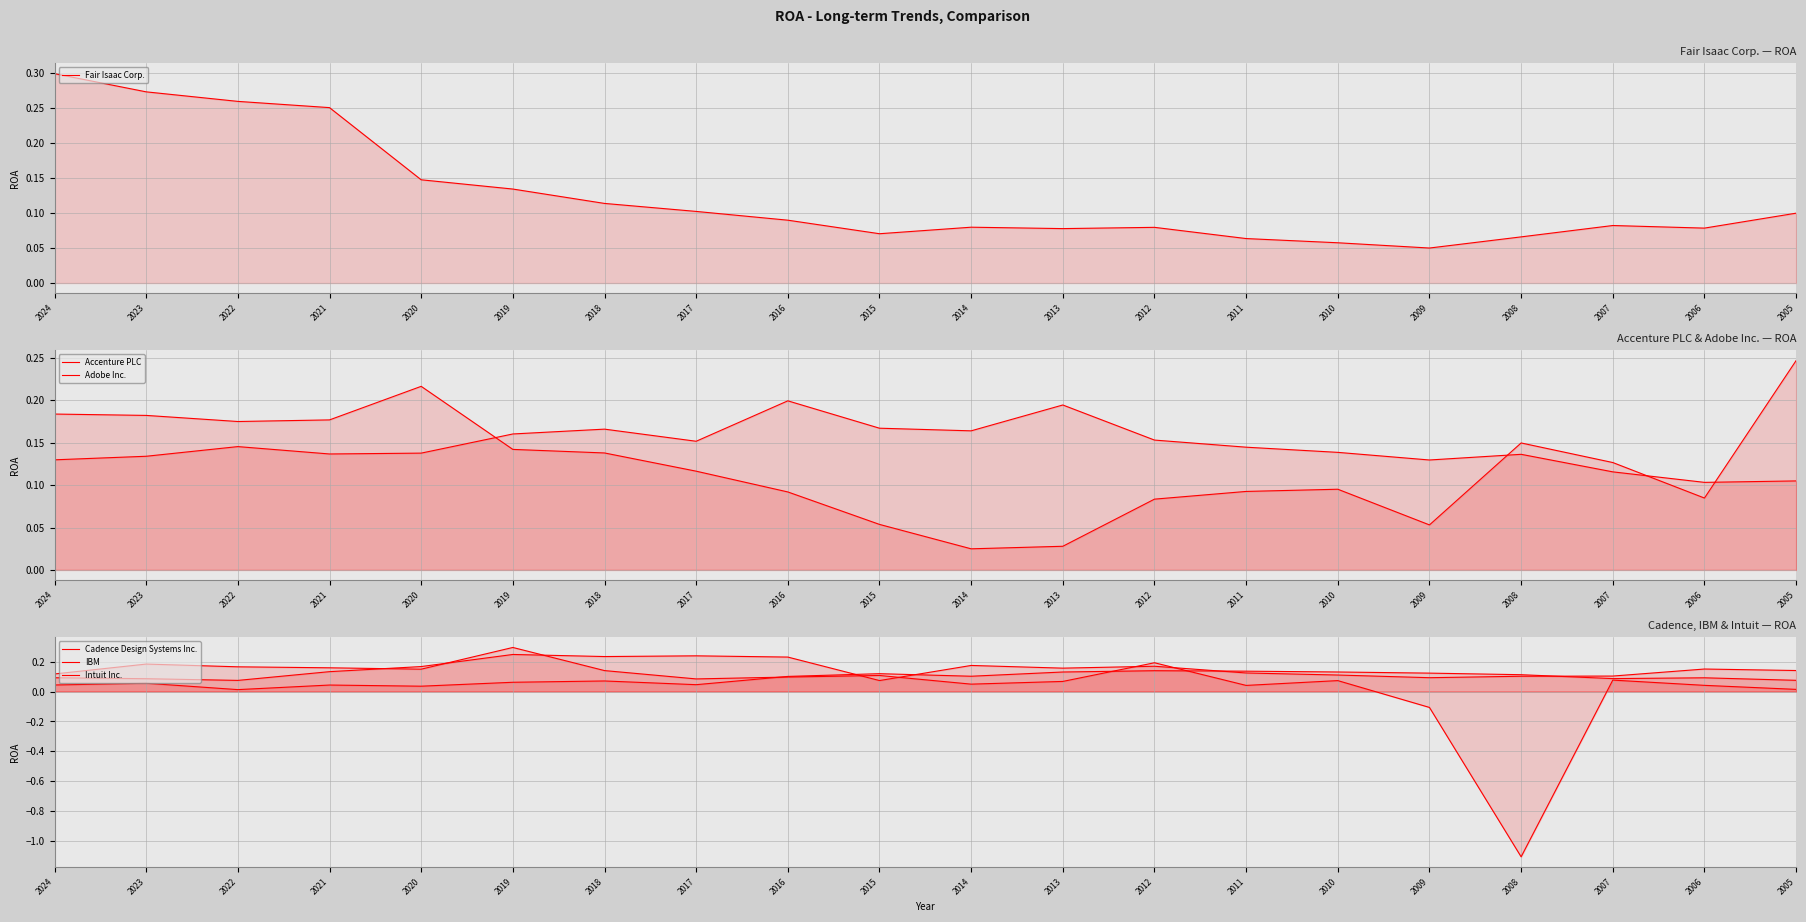

What are all the series names shown in the legend?

Fair Isaac Corp., Accenture PLC, Adobe Inc., Cadence Design Systems Inc., IBM, Intuit Inc.